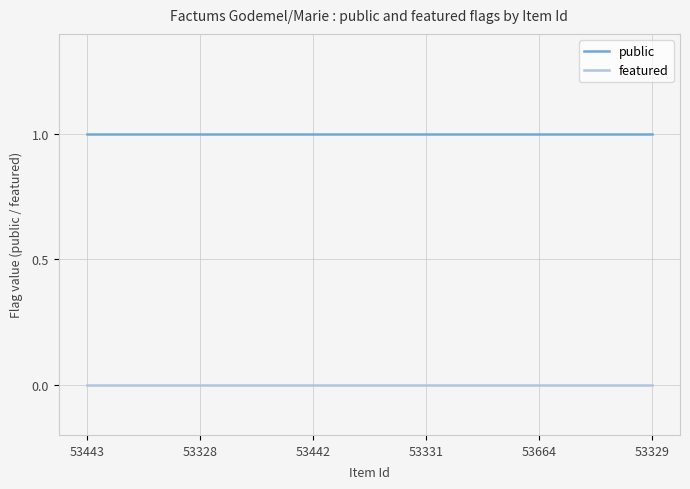

Reading left to right, list all the values displayed in this chart.

public: 1	1	1	1	1	1
featured: 0	0	0	0	0	0